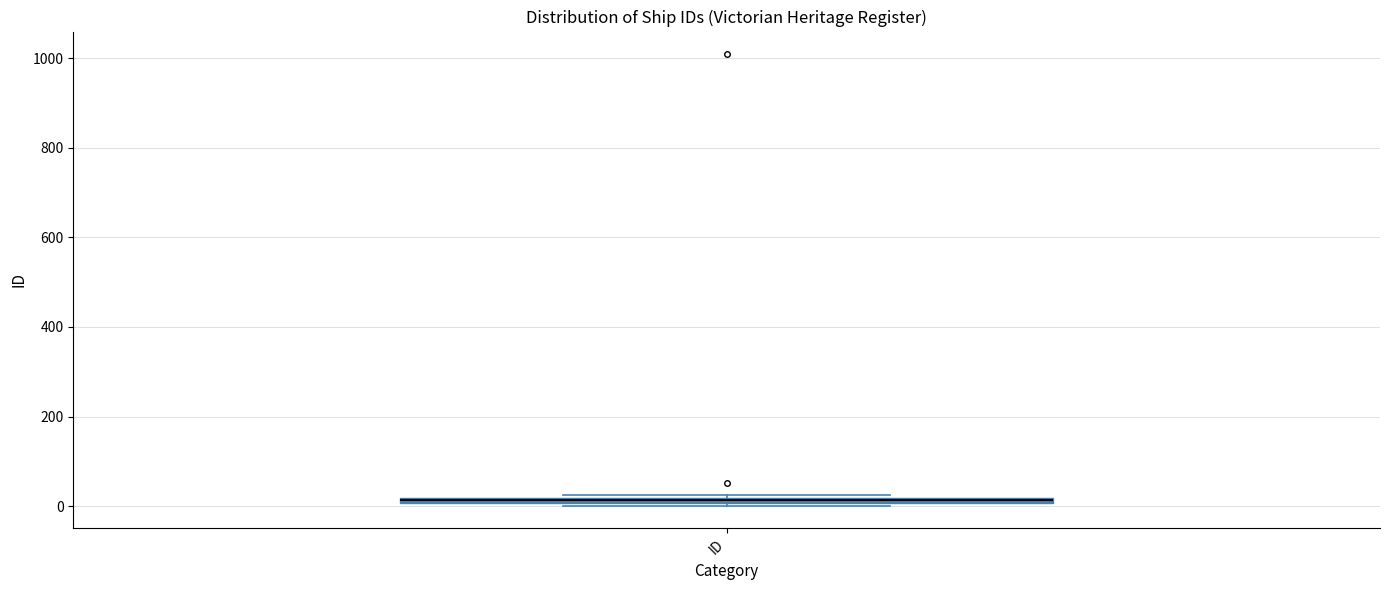

Where is the upper edge of the box for ID on the y-axis? The values are not printed on the chart, so give them approximately, as read against the axis.

20